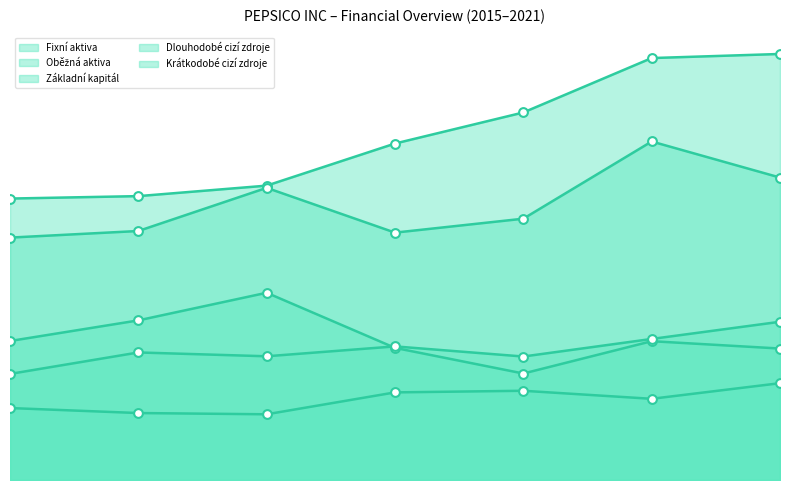

Which series contains the lowest Y value?

Základní kapitál